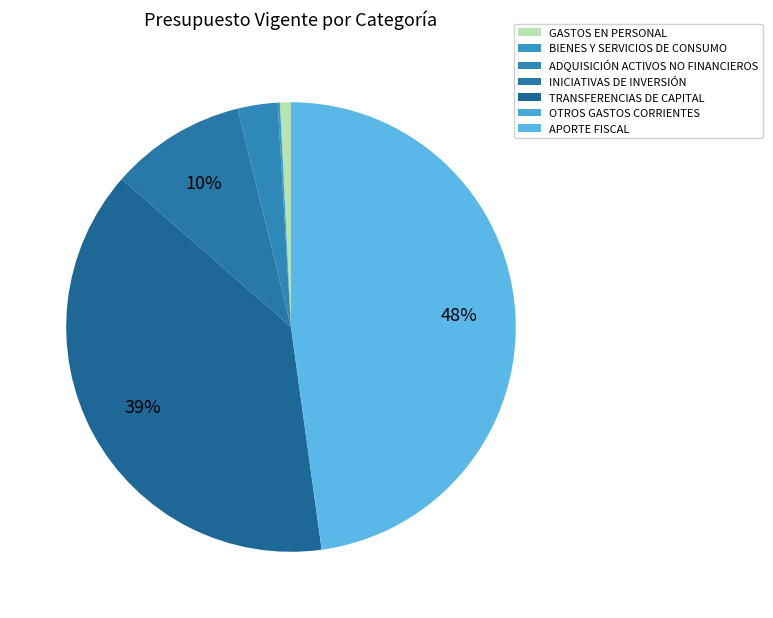

What is the change in value from INICIATIVAS DE INVERSIÓN to TRANSFERENCIAS DE CAPITAL?

+68969150